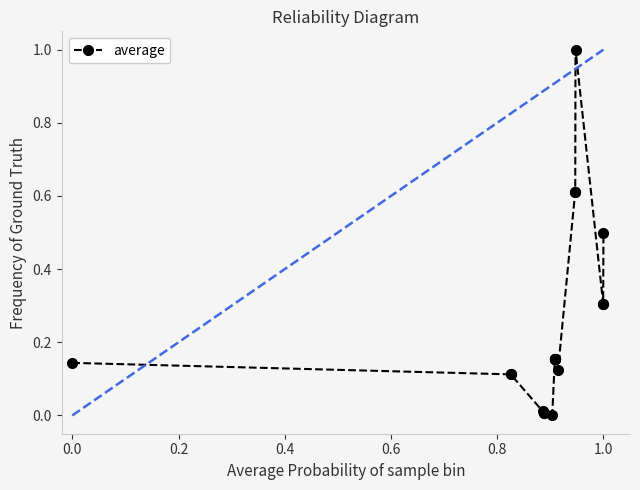

What is the value of the 18th point from the left?

0.3